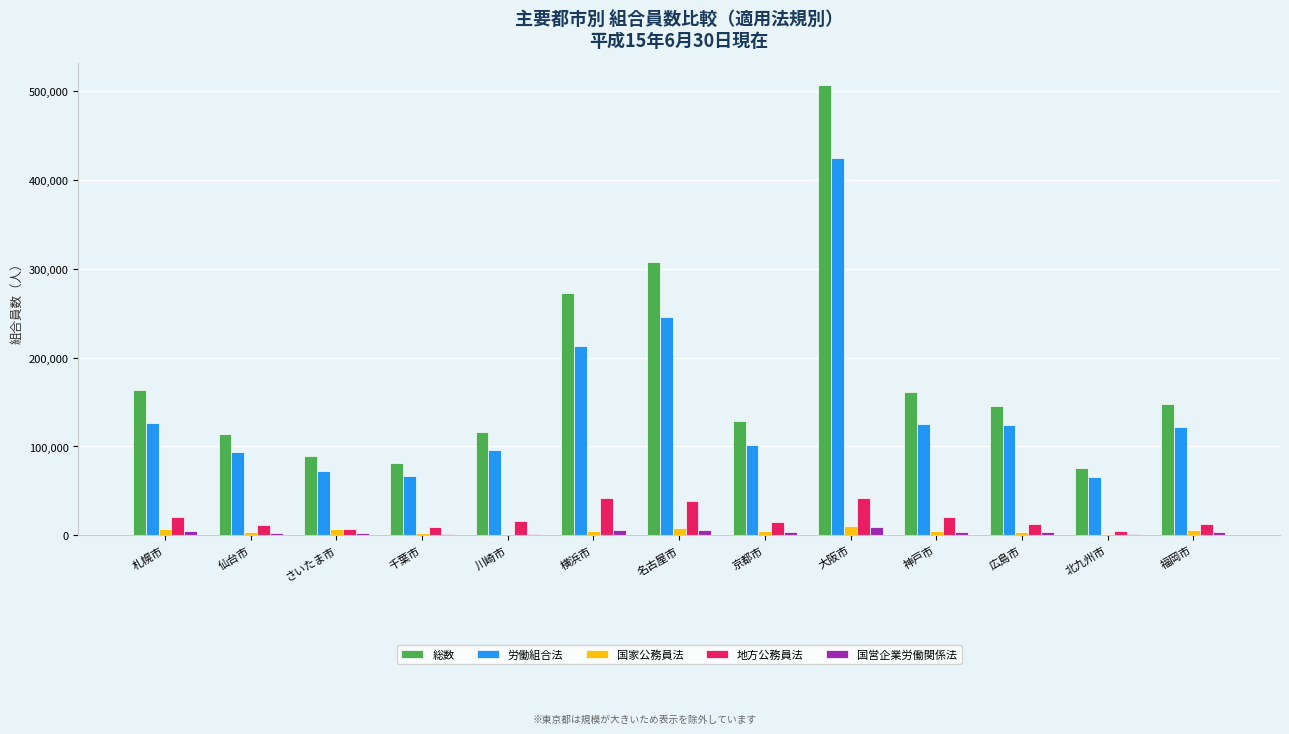

Which category has the highest value across all series?

大阪市